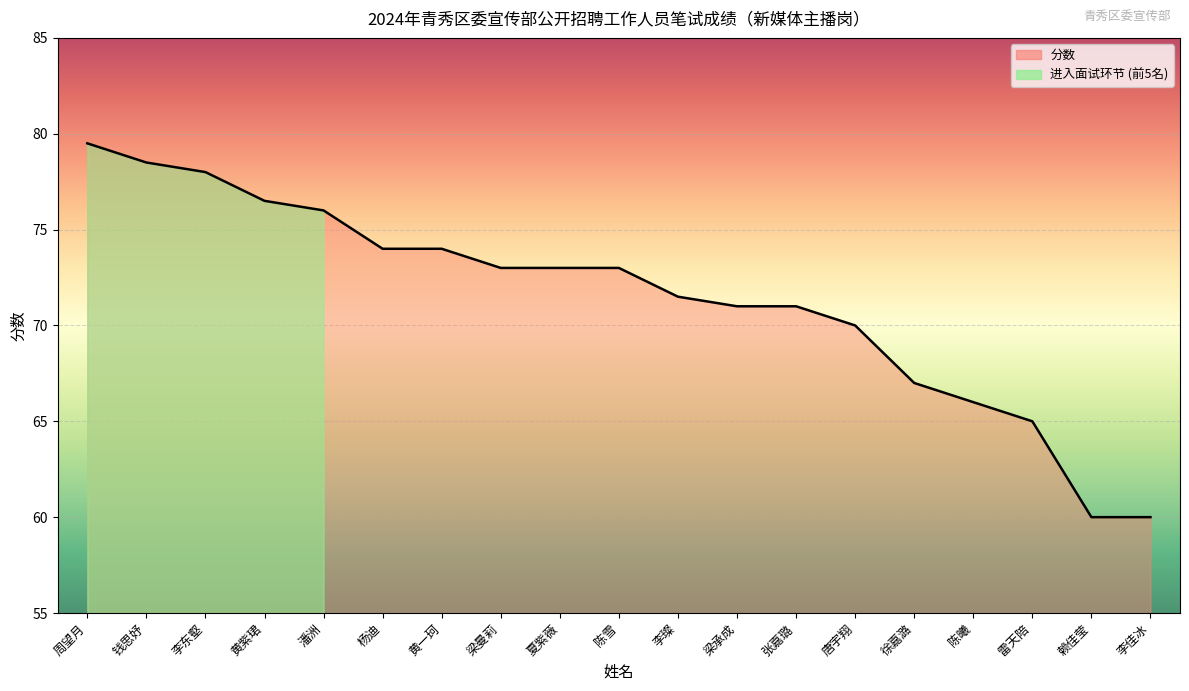

How many data points does each series have?

19